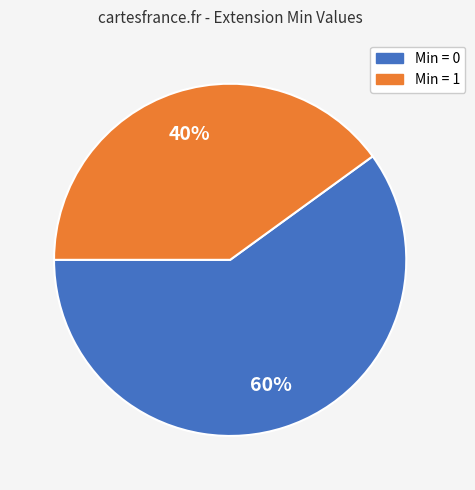

To the nearest percent, what is the average slice percentage?

50%